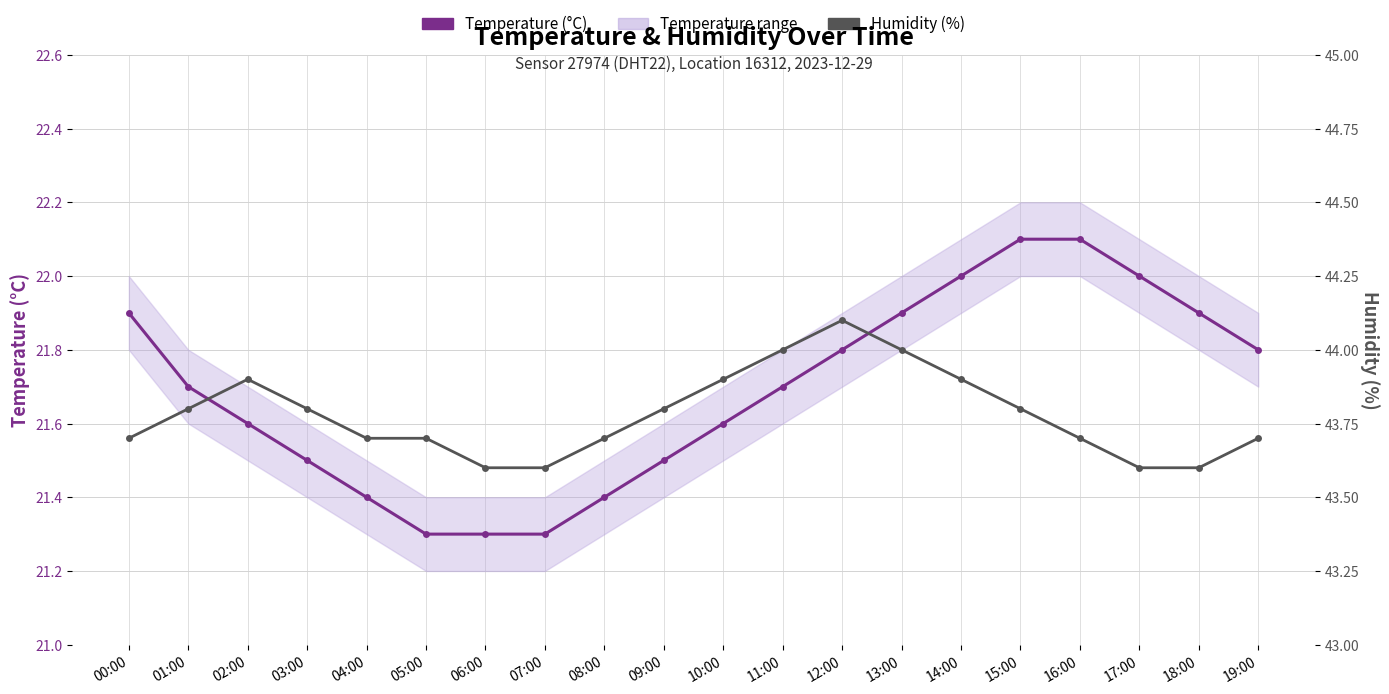

True or false: Humidity (%) has a value of 28.8 at 09:00.

False